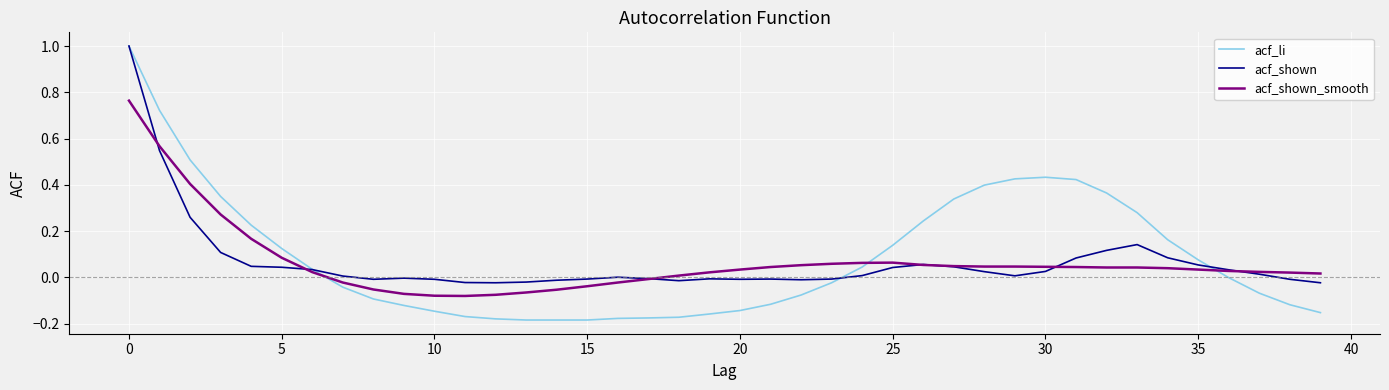

Which series has the largest range (max minus min)?

acf_li